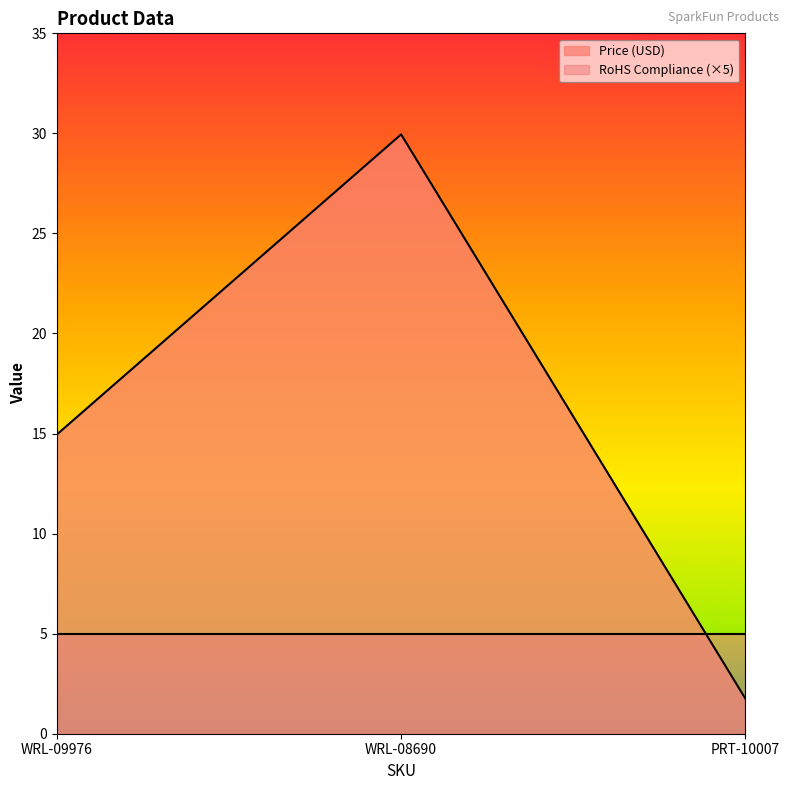

What is the ratio of the value at WRL-08690 to the value at PRT-10007?

17.1